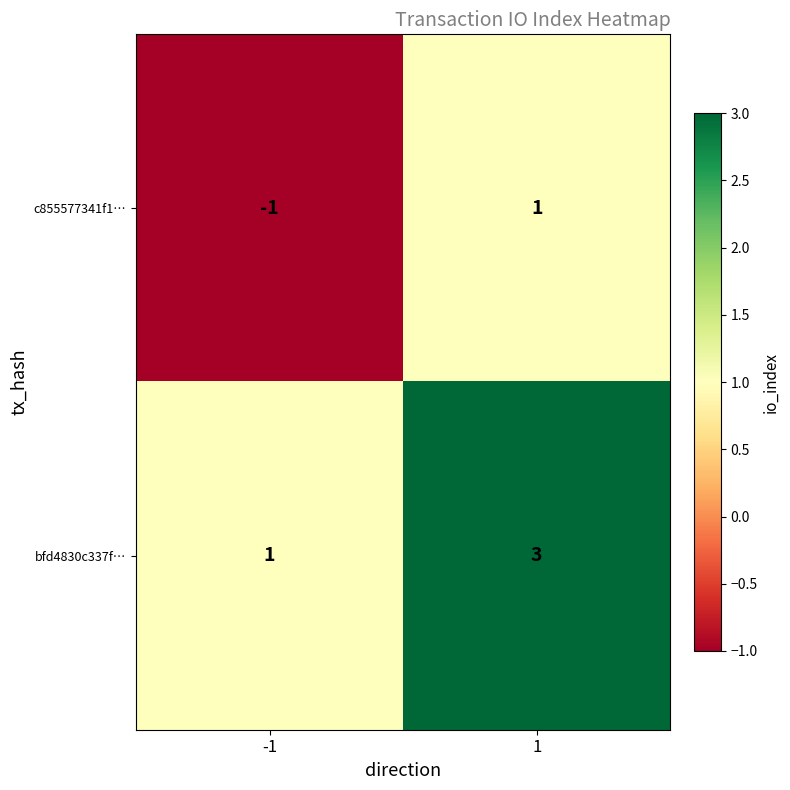

What is the spread (max minus min) of values at 1?

2